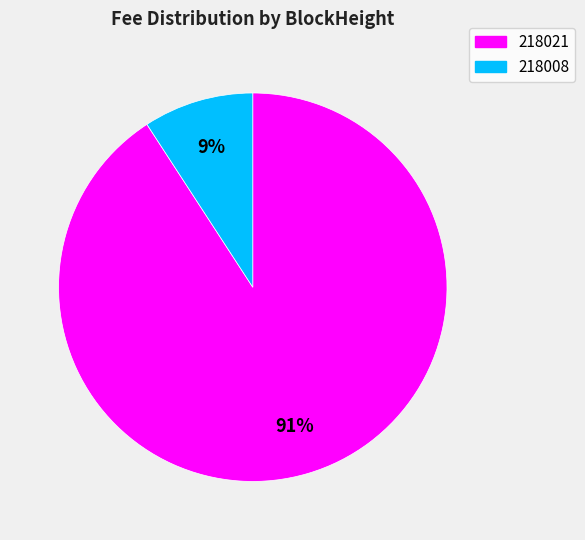

Between 218008 and 218021, which is larger?

218021